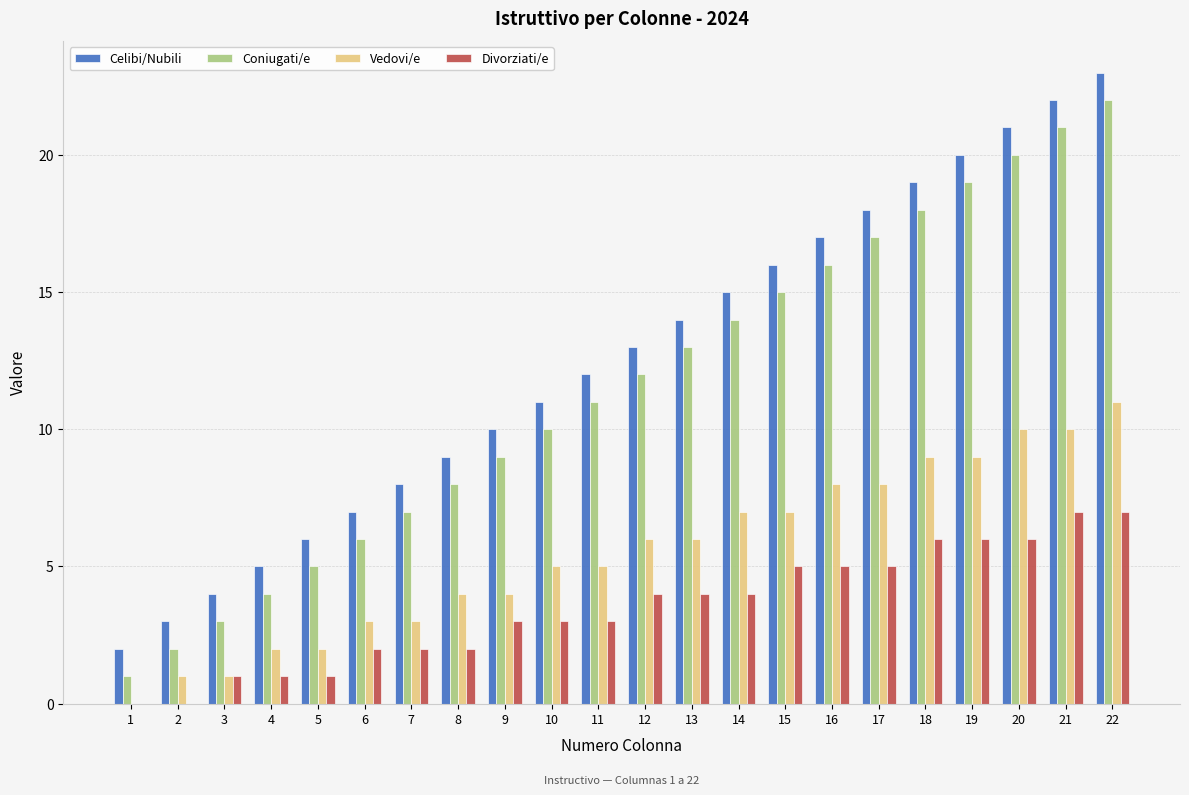

The value of Coniugati/e at 18 is 5. True or false?

False